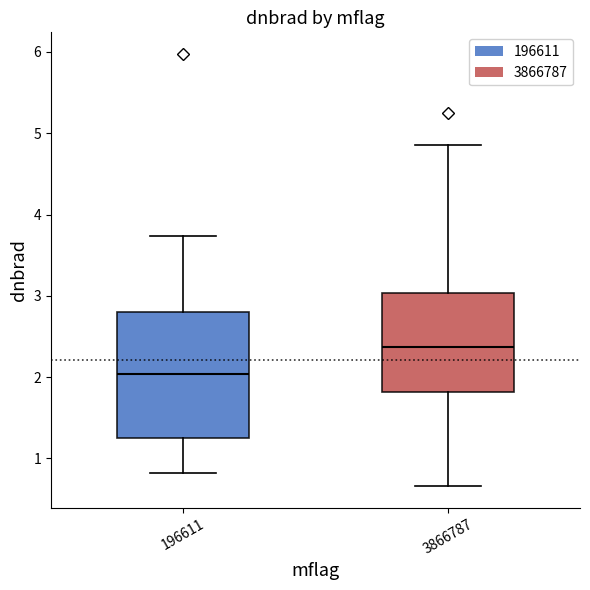

Where is the lower edge of the box at x = 3866787 on the y-axis? The values are not printed on the chart, so give them approximately, as read against the axis.

1.8